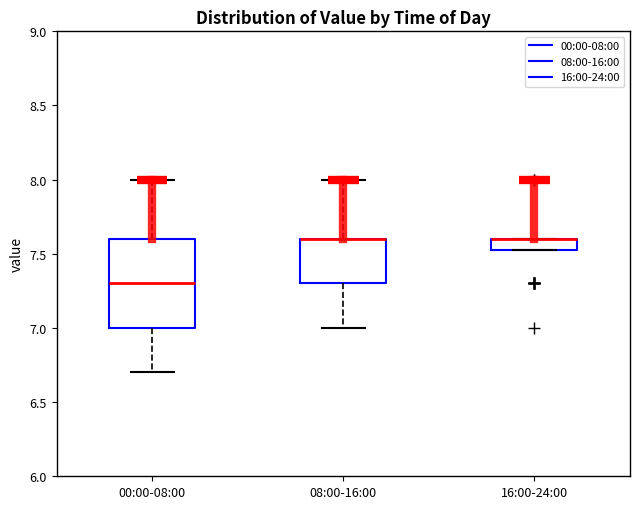

Comparing the boxes themselves (not the whiskers), which one is the tallest?

00:00-08:00